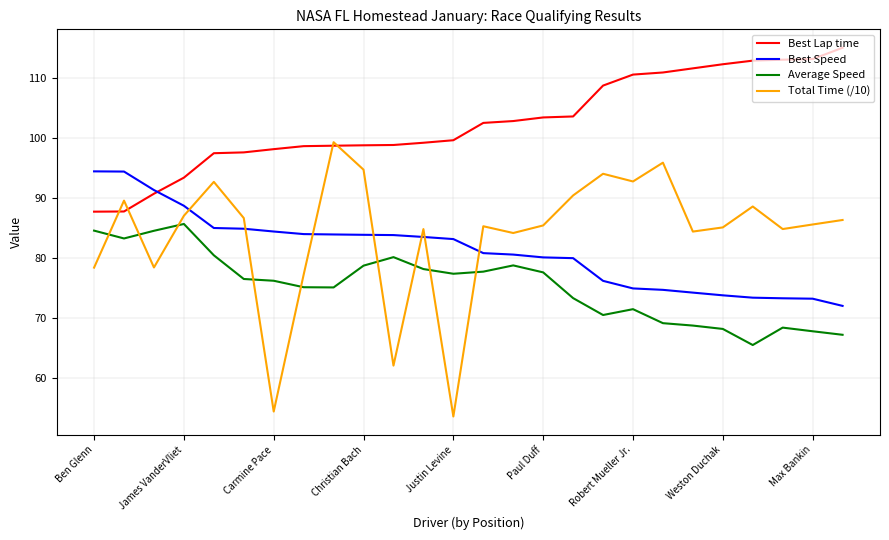

How many lines are shown in the chart?

4